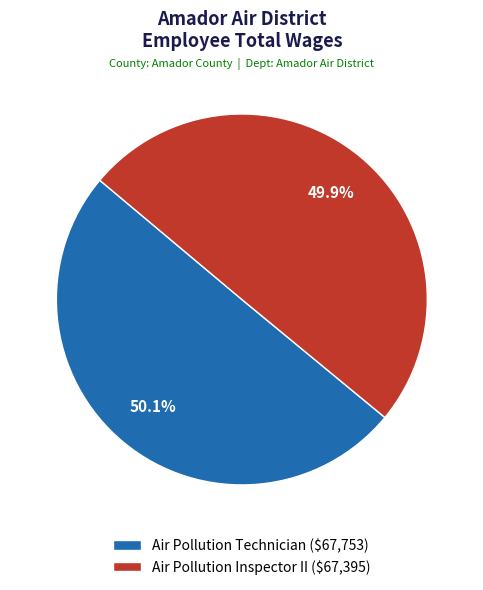

How many segments does this pie chart have?

2